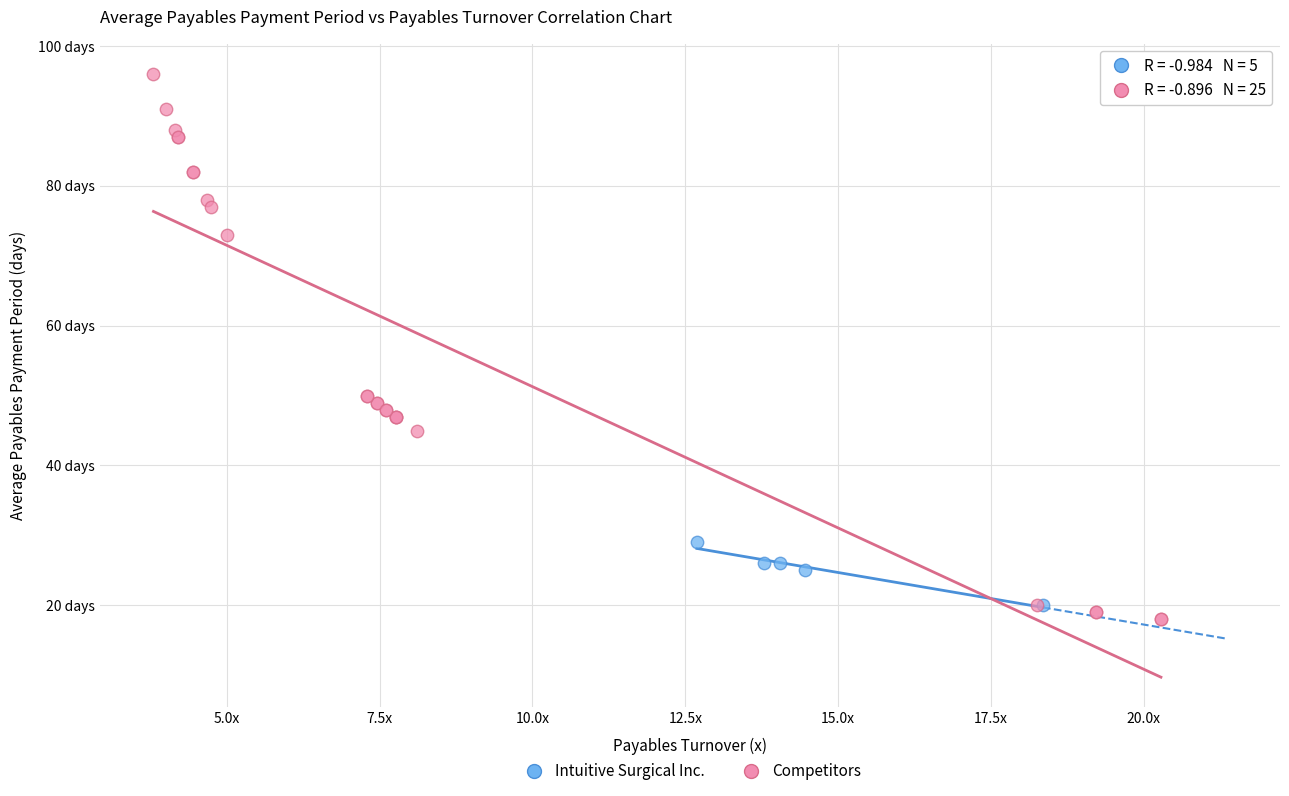

Which series has the widest spread of Y values?

Competitors